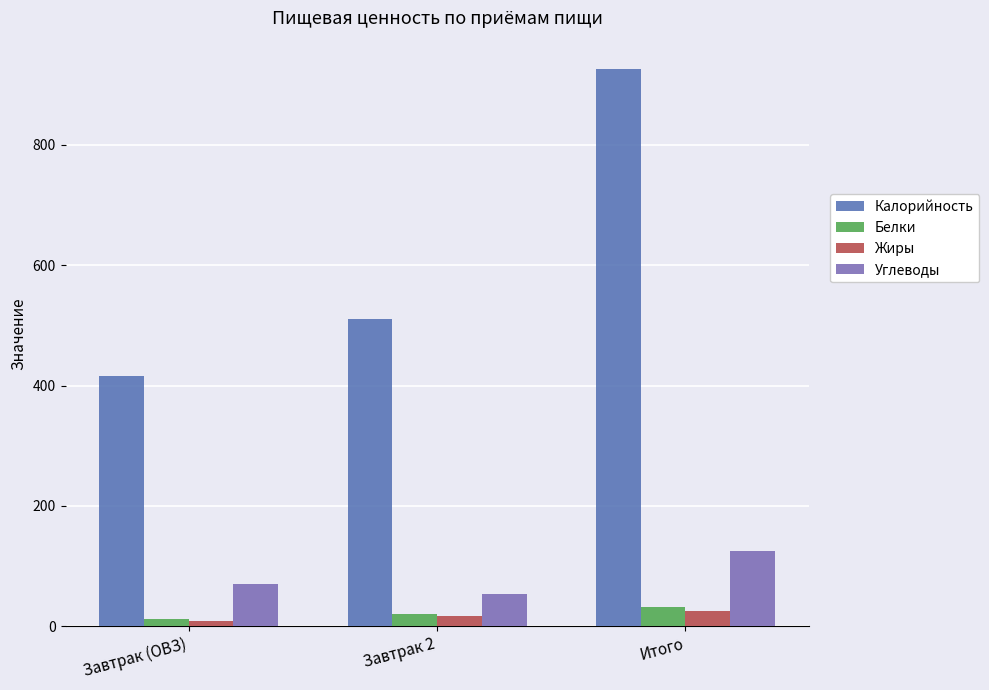

How many data points does each series have?

3